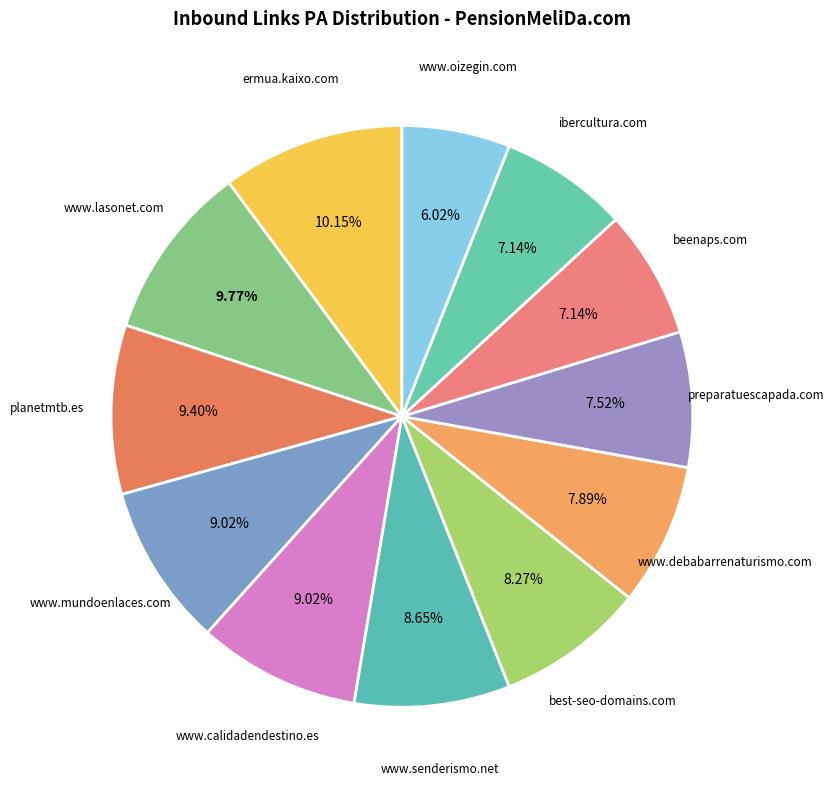

Is there a majority slice in this chart?

No